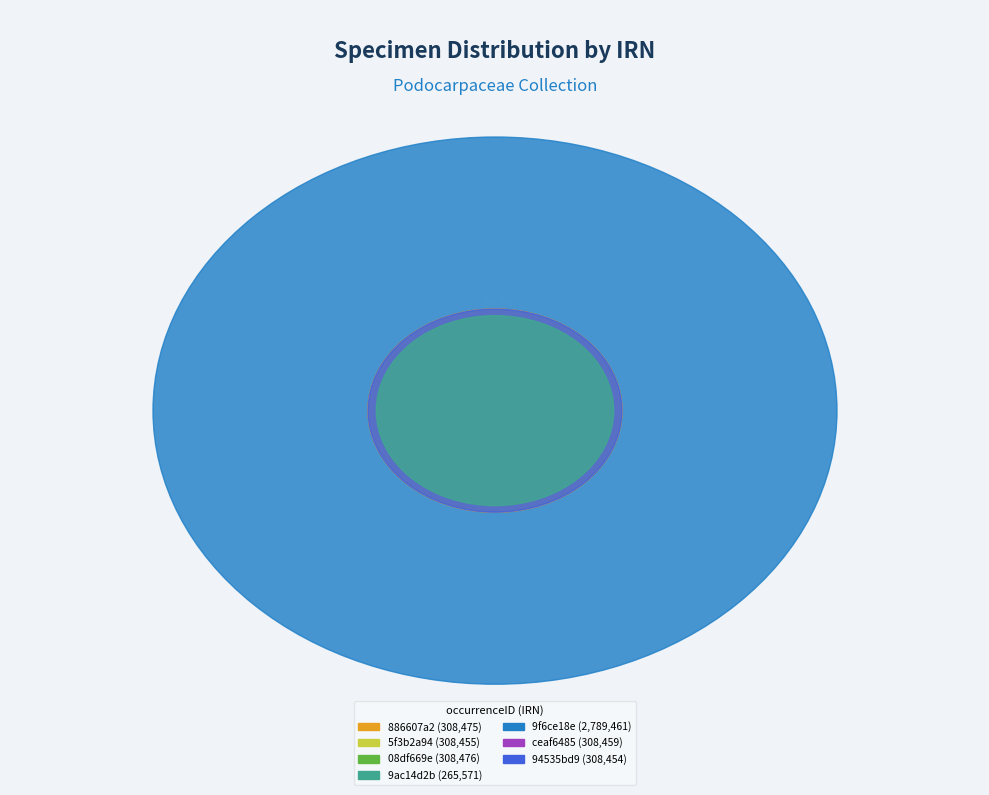

Approximately how many times larger is the value at ceaf6485 compared to 5f3b2a94?

1.0